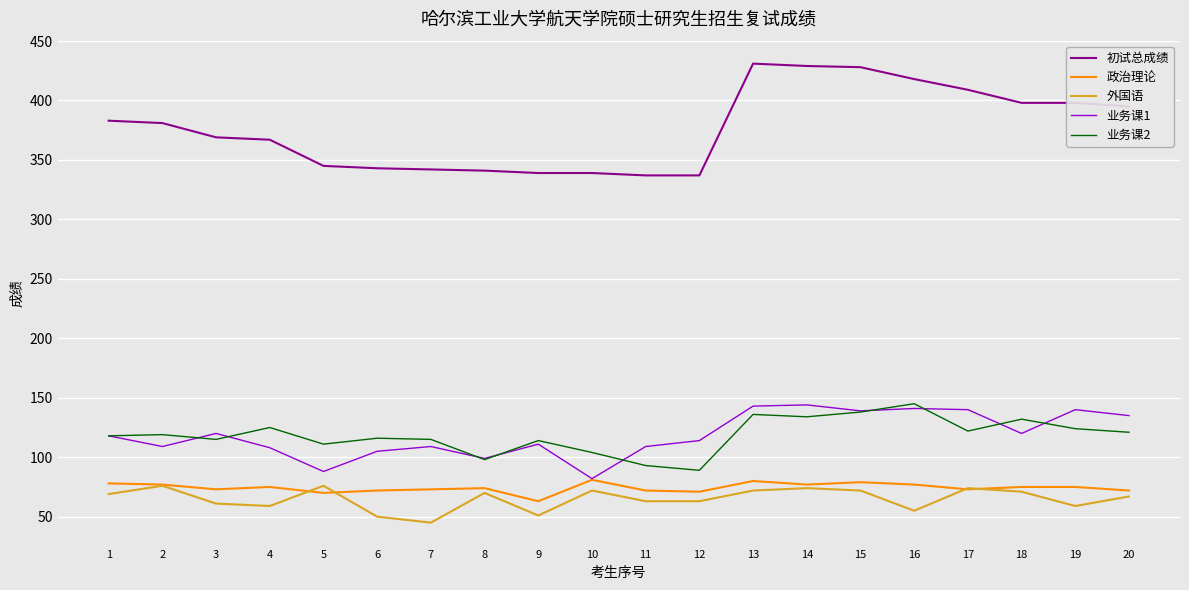

What is the total value across all series at 9?

678